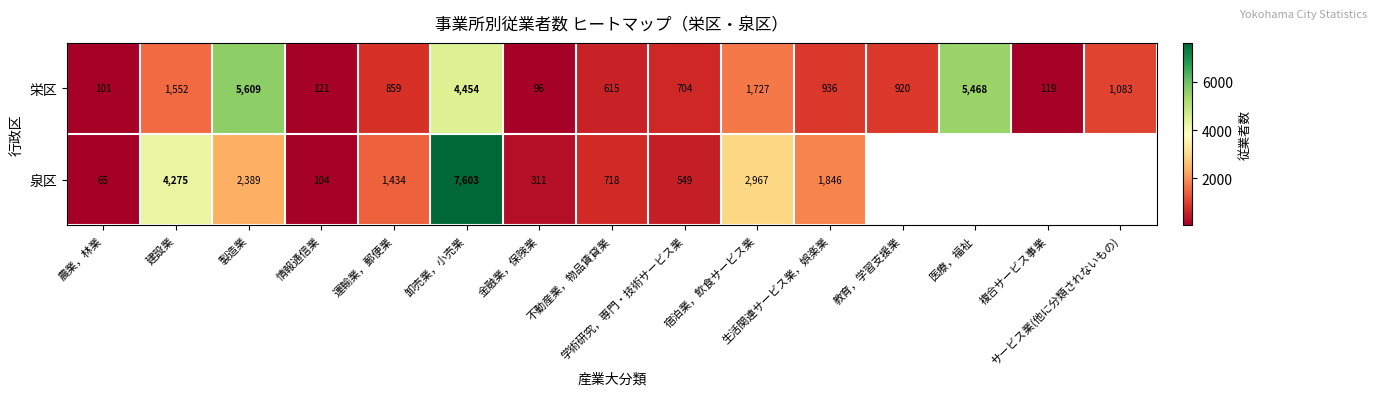

What is the total value across all series at 宿泊業，飲食サービス業?

4694